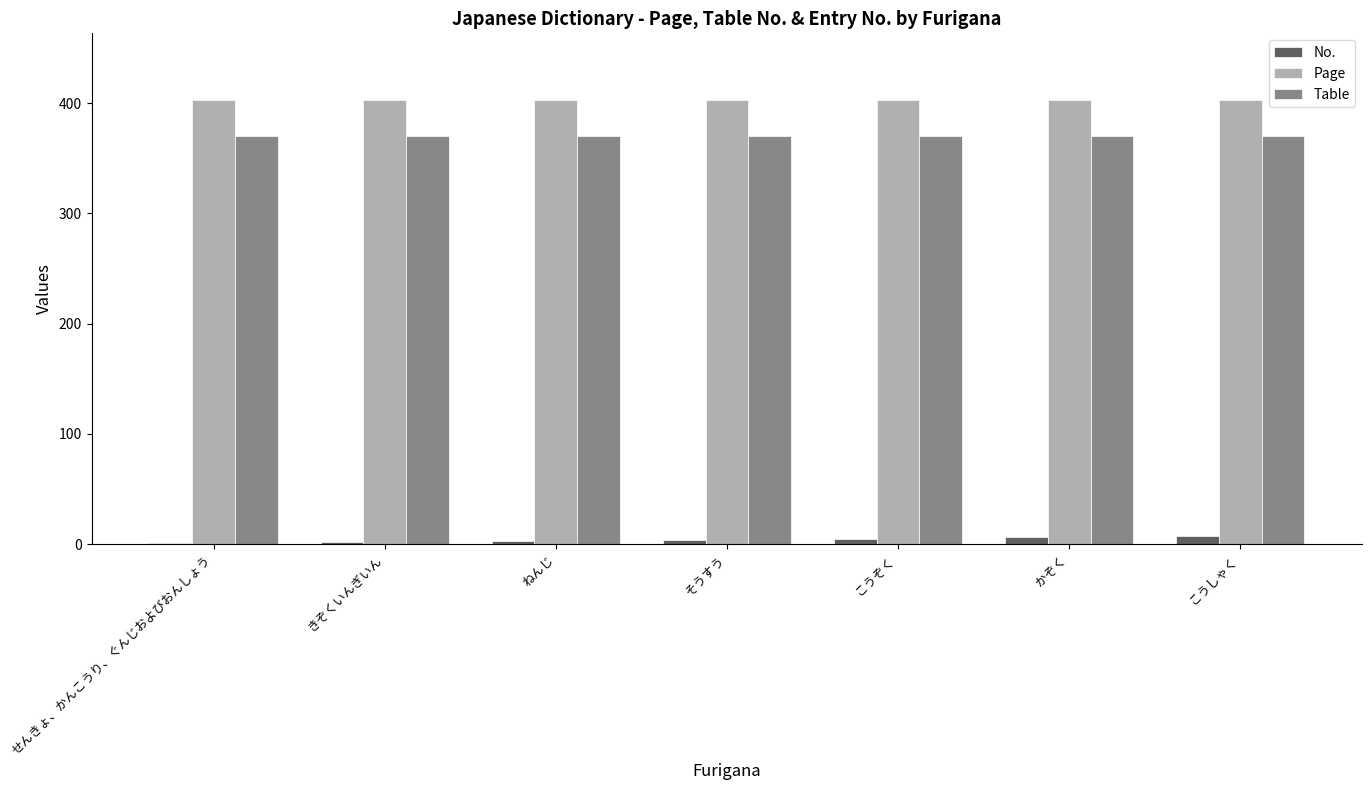

Does the chart contain stacked bars?

No